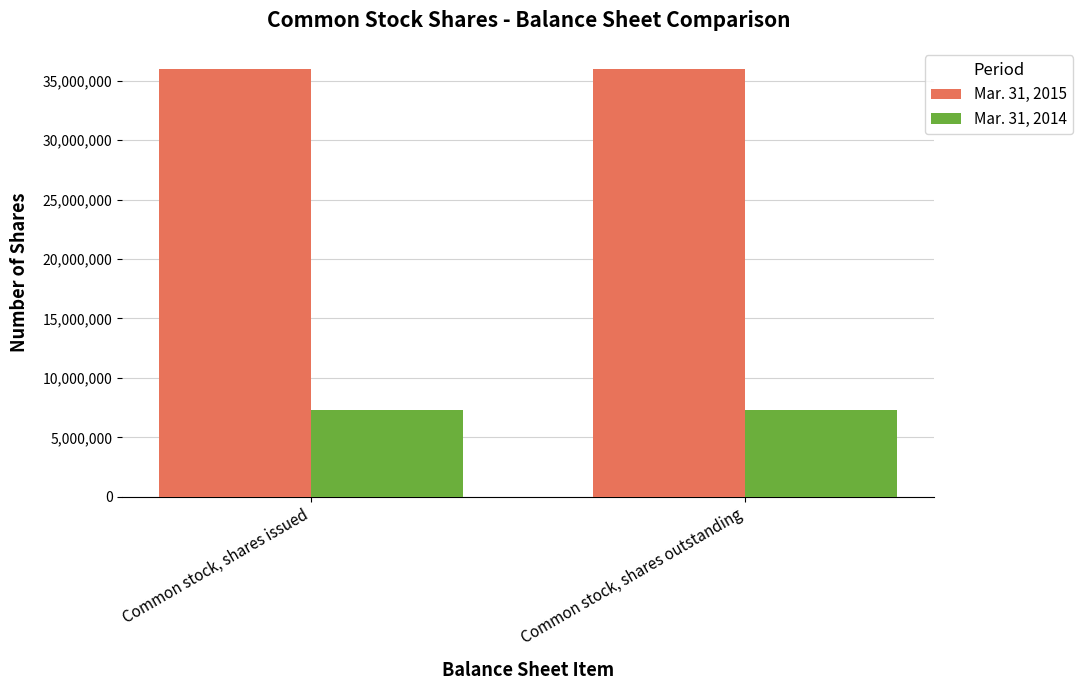

The value of Mar. 31, 2014 at Common stock, shares outstanding is 4021966. True or false?

False